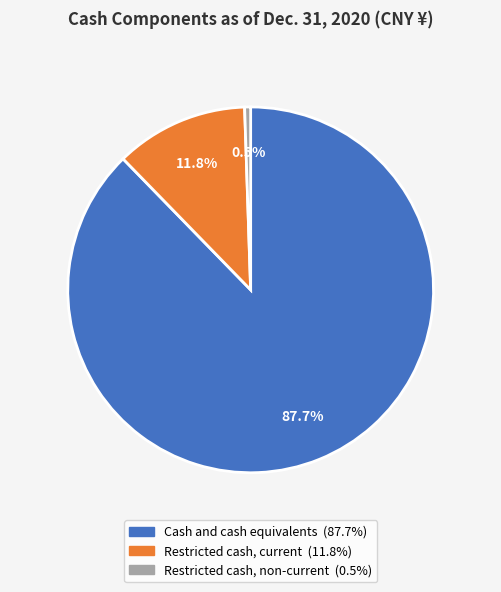

True or false: Restricted cash, current accounts for 12% of the total.

True